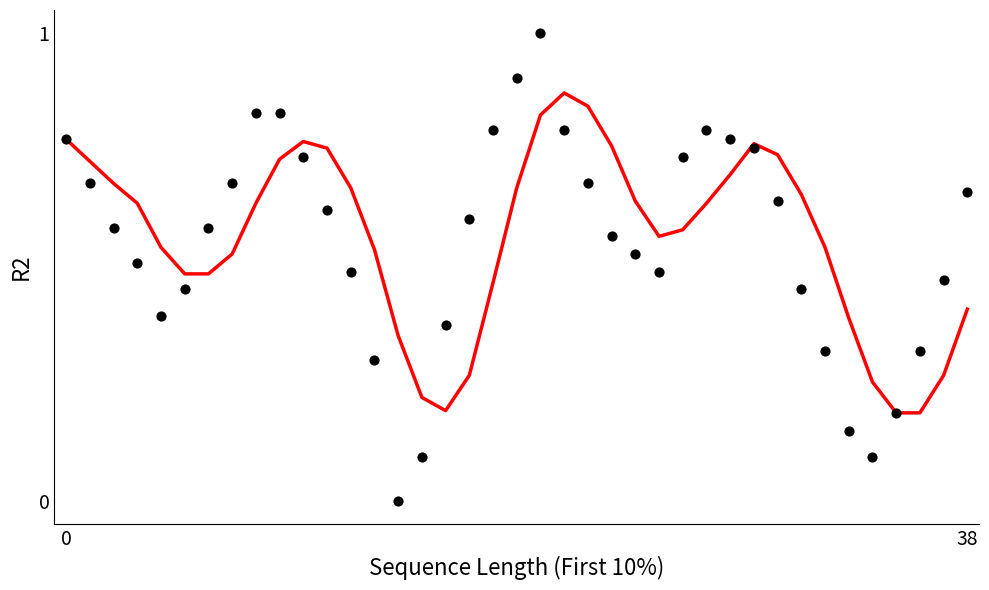

At which category is the sum across all series the highest?

20